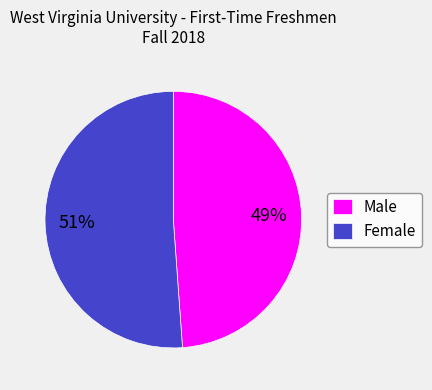

Count the number of slices in the pie.

2